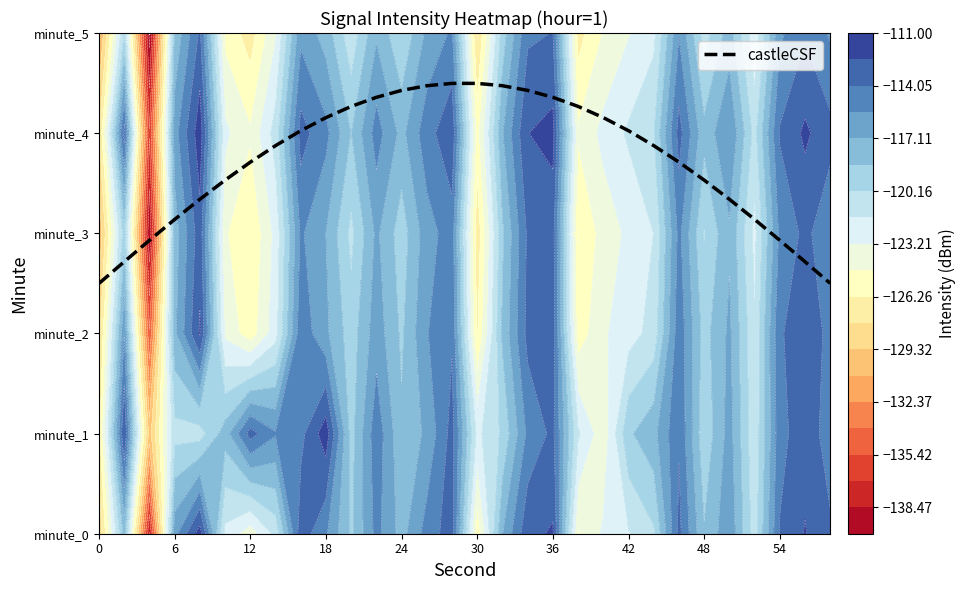

Reading left to right, what are all the values shown in this chart?

2.5	2.7	2.9	3.1	3.3	3.5	3.7	3.9	4.0	4.2	4.3	4.4	4.4	4.5	4.5	4.5	4.5	4.4	4.4	4.3	4.2	4.0	3.9	3.7	3.5	3.3	3.1	2.9	2.7	2.5